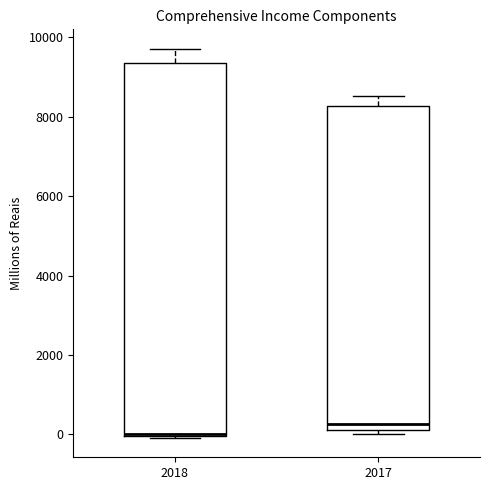

Where does the upper whisker of the box at x = 2017 end on the y-axis? The values are not printed on the chart, so give them approximately, as read against the axis.

8600